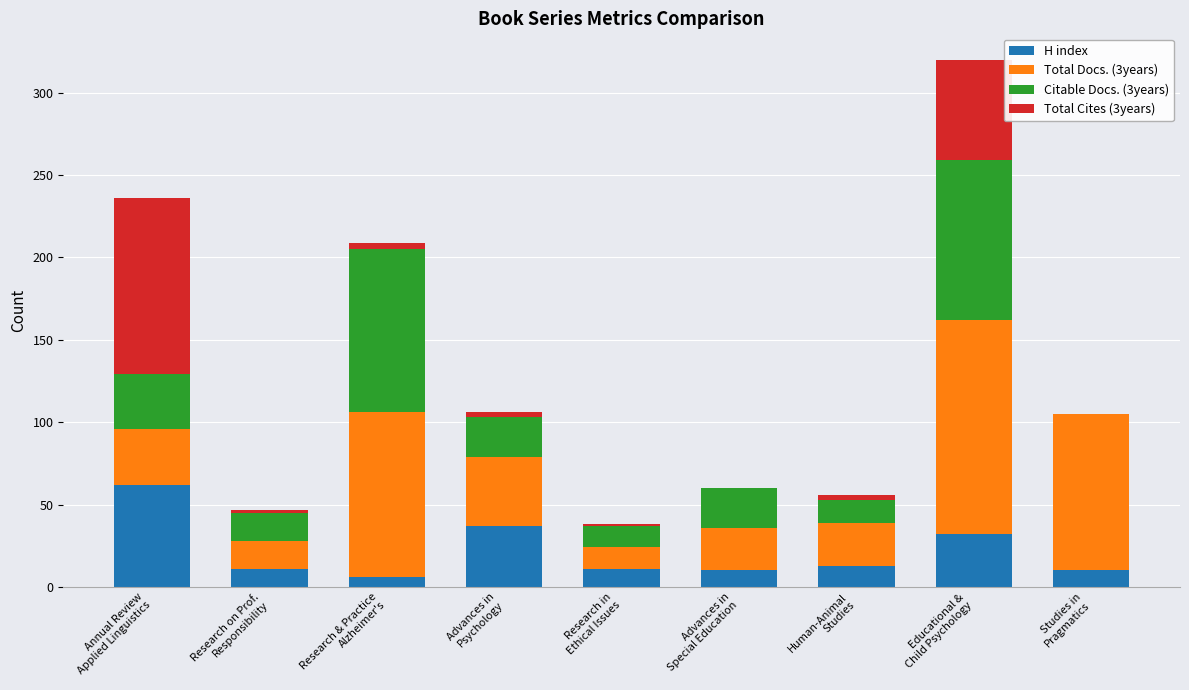

What is the sum of all H index values?

192